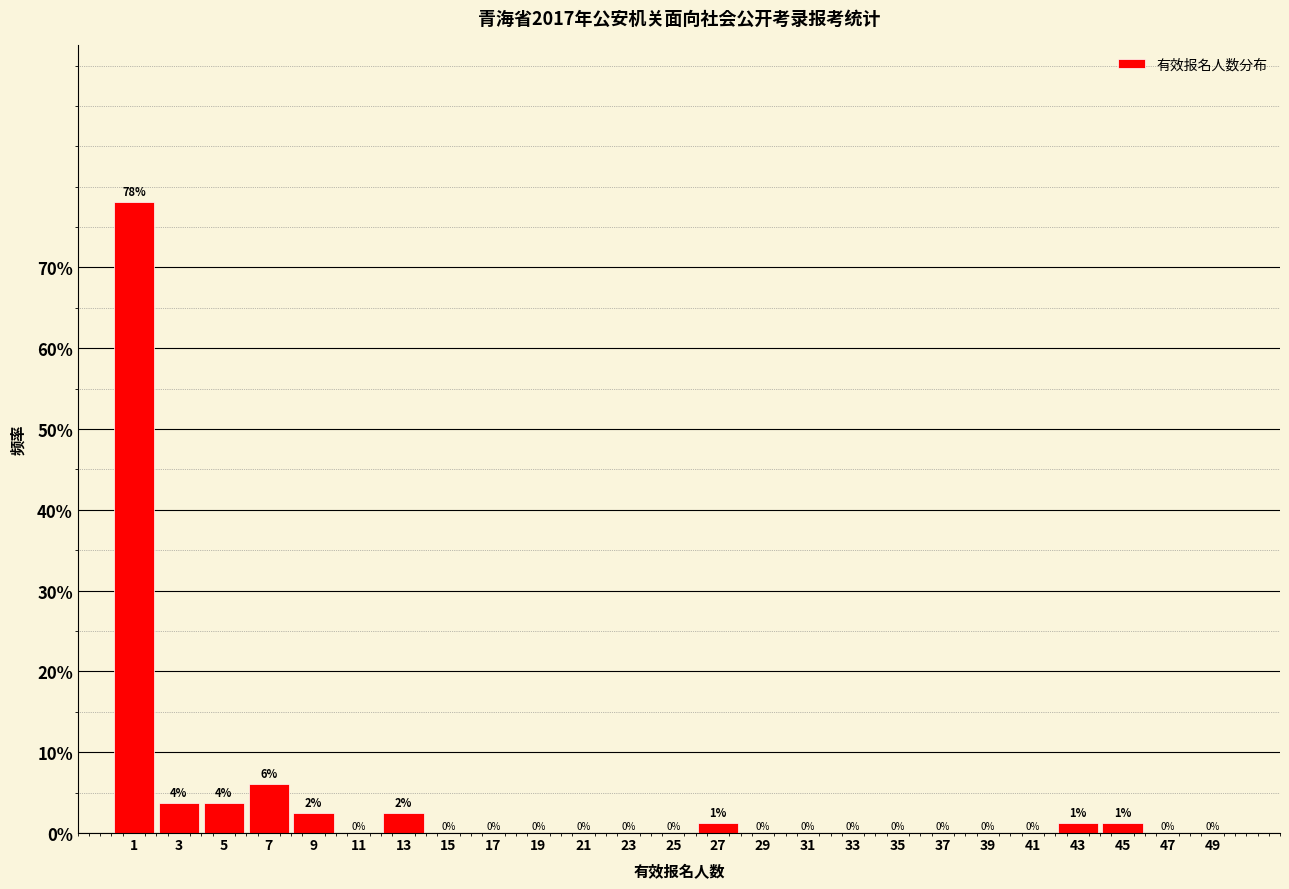

Which range on the x-axis has the tallest bar?

0 to 2